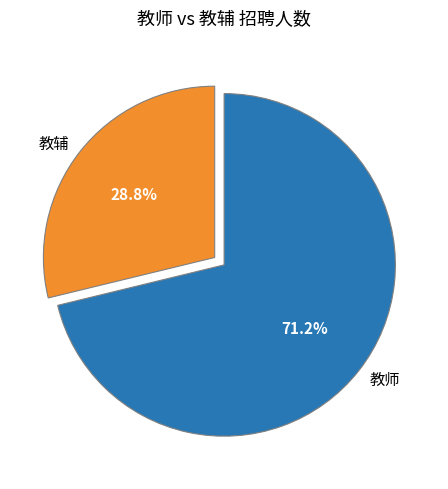

Does any single category account for the majority?

Yes